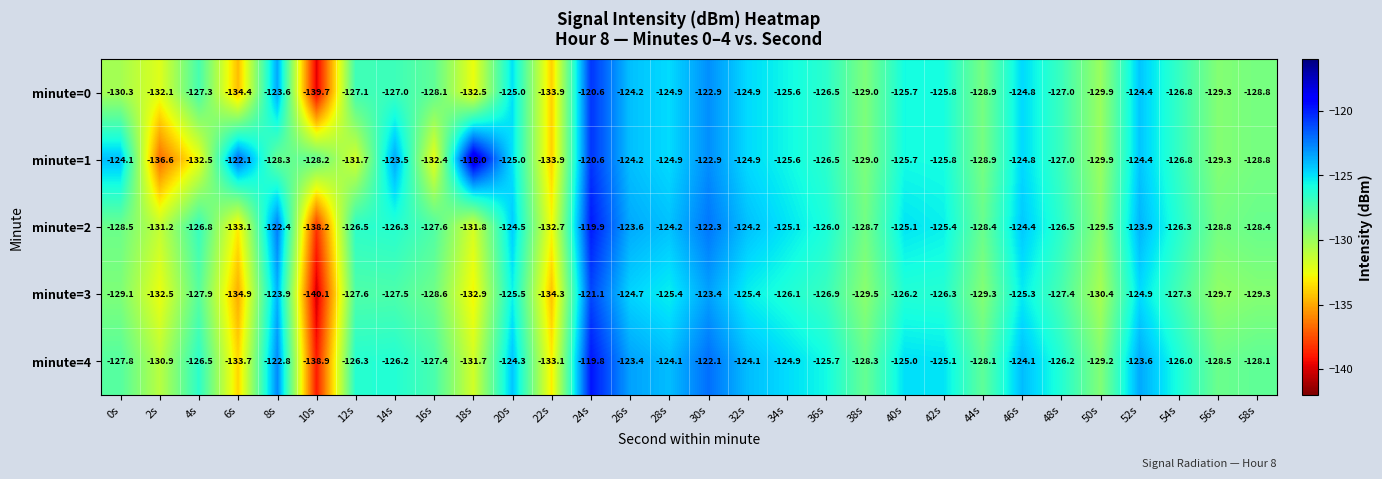

The minute=0 series shows -126.8 at 54s. True or false?

True